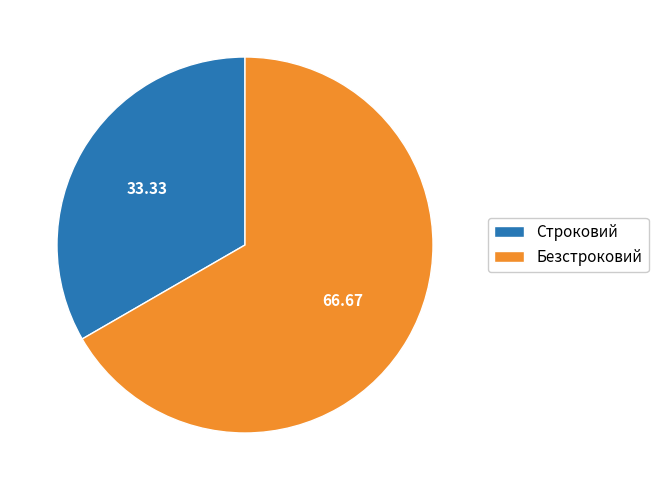

Does any single category account for the majority?

Yes